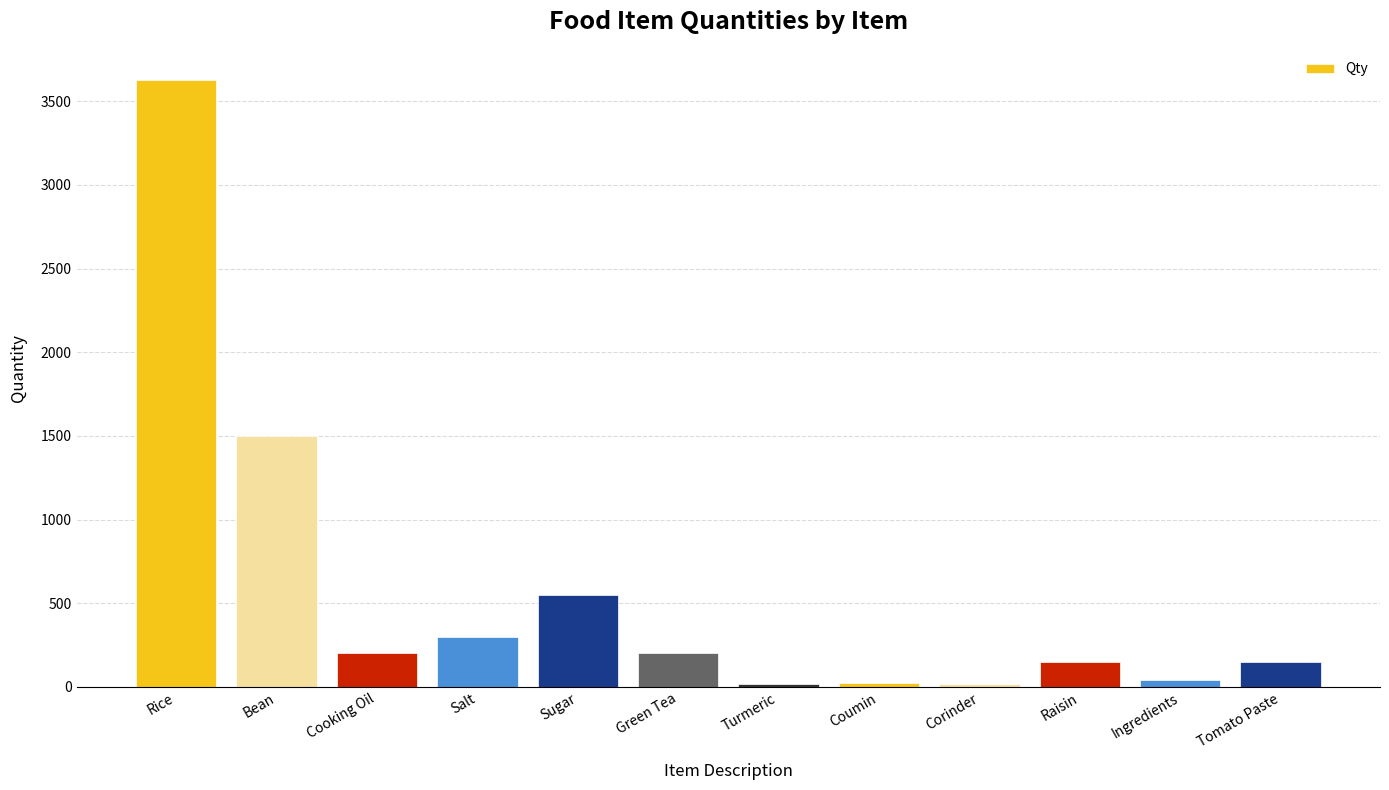

Are the bars grouped side by side (vs. stacked)?

No